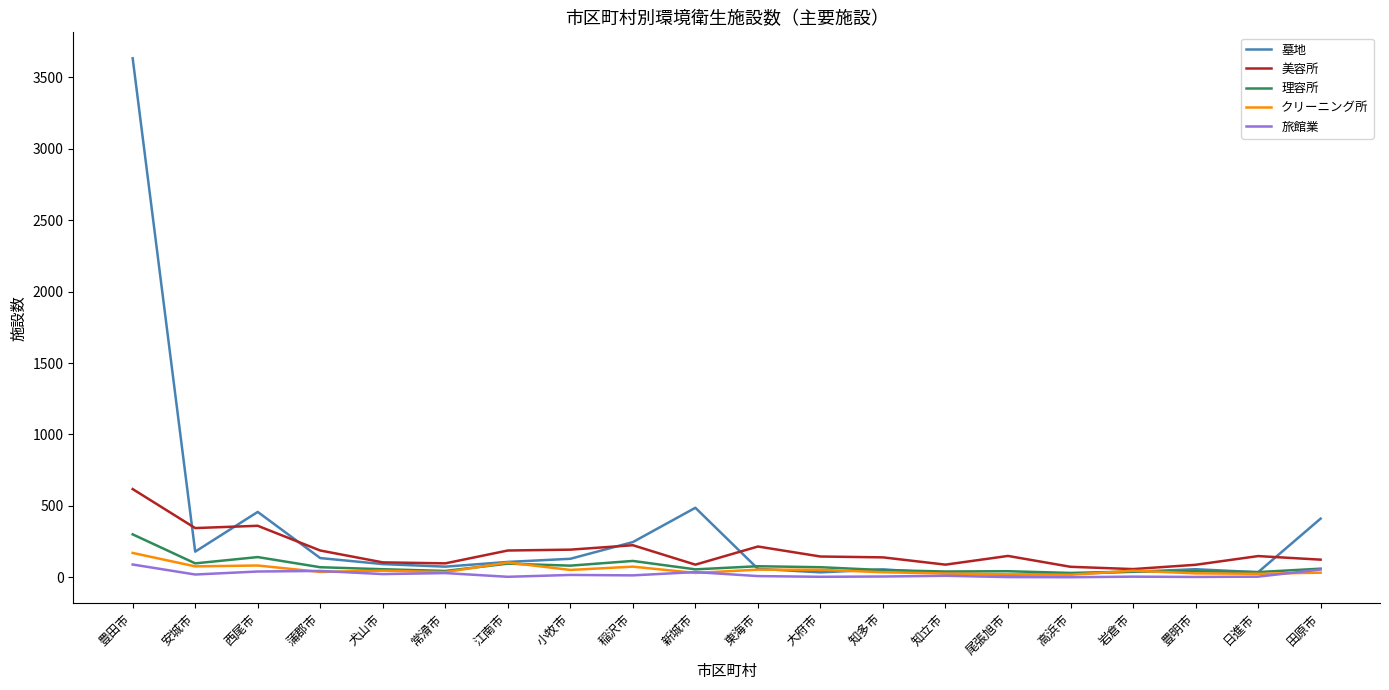

Is it true that 旅館業 equals 4 at 大府市?

True